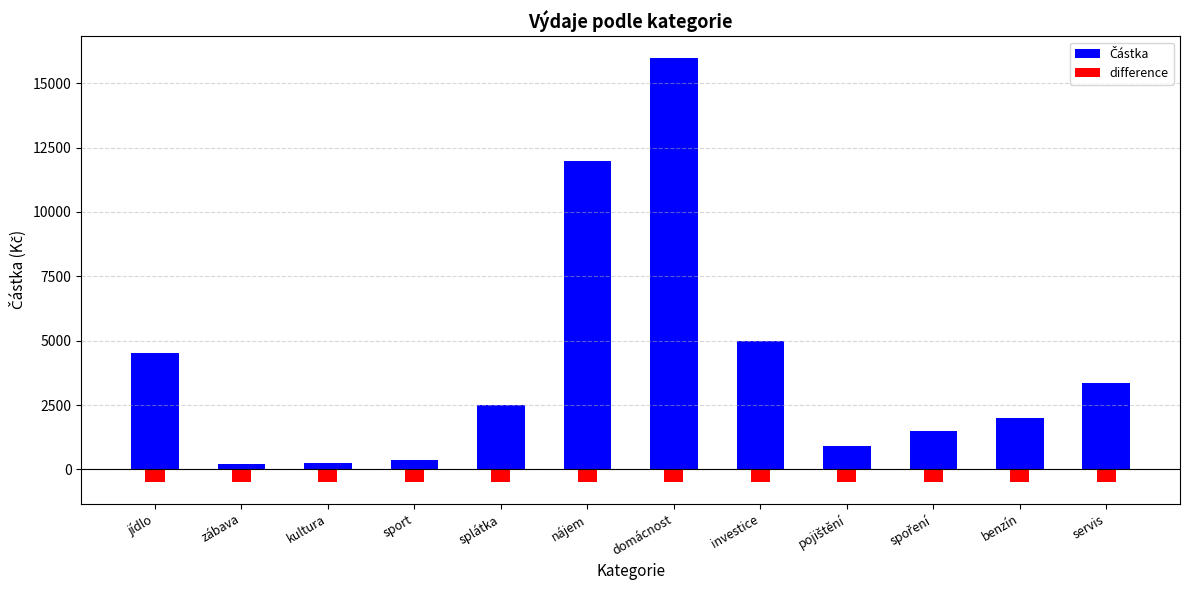

Is it true that difference equals -500 at spoření?

True